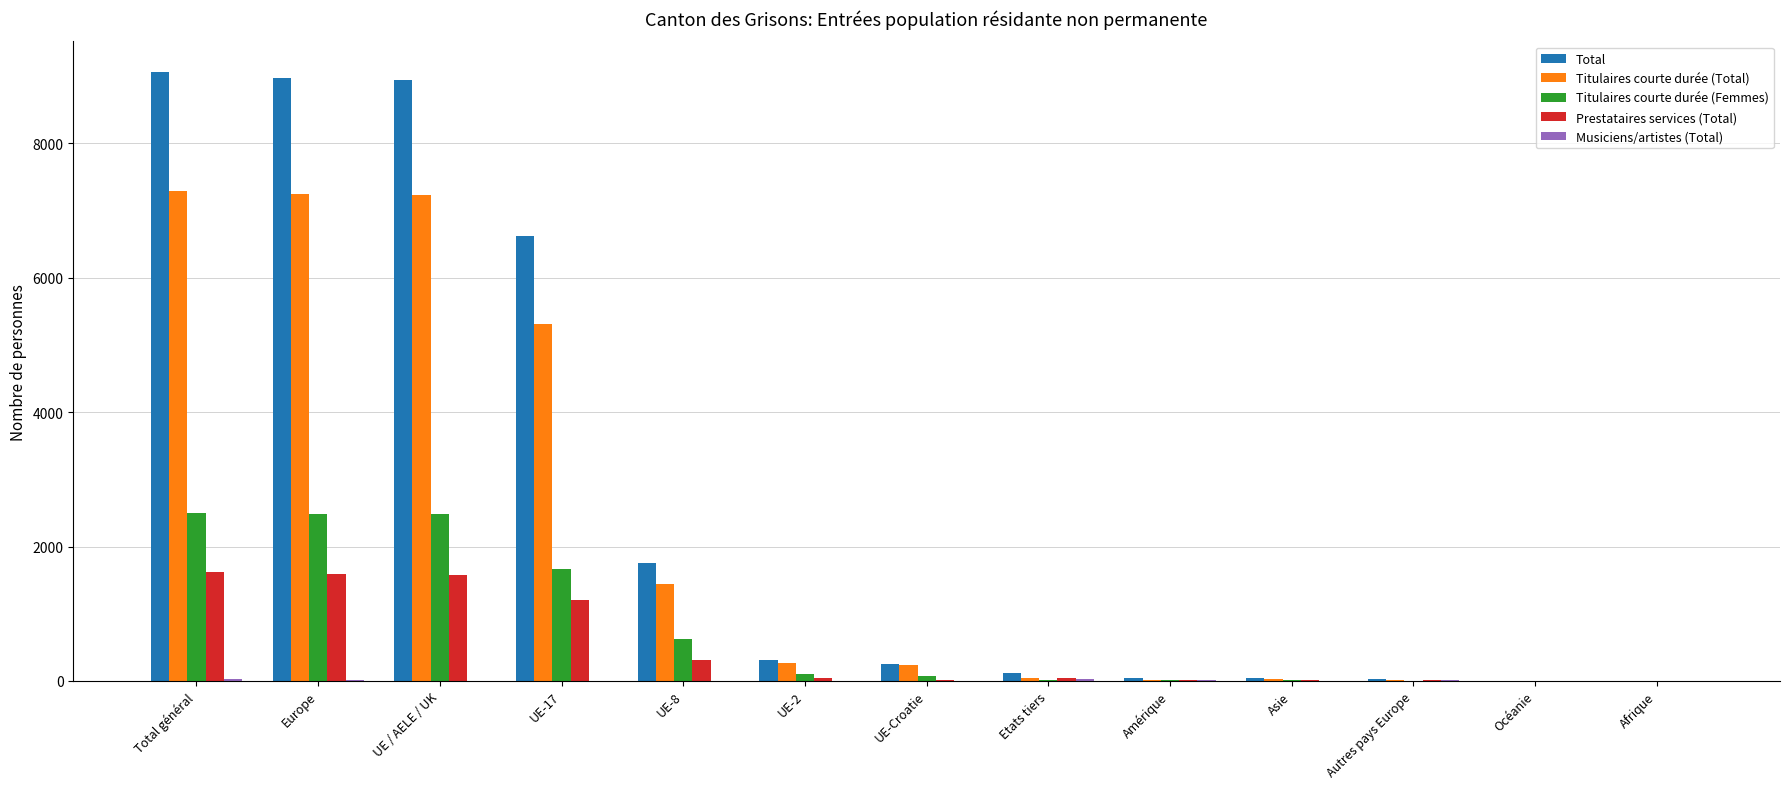

Is it true that Prestataires services (Total) equals 2629 at UE / AELE / UK?

False